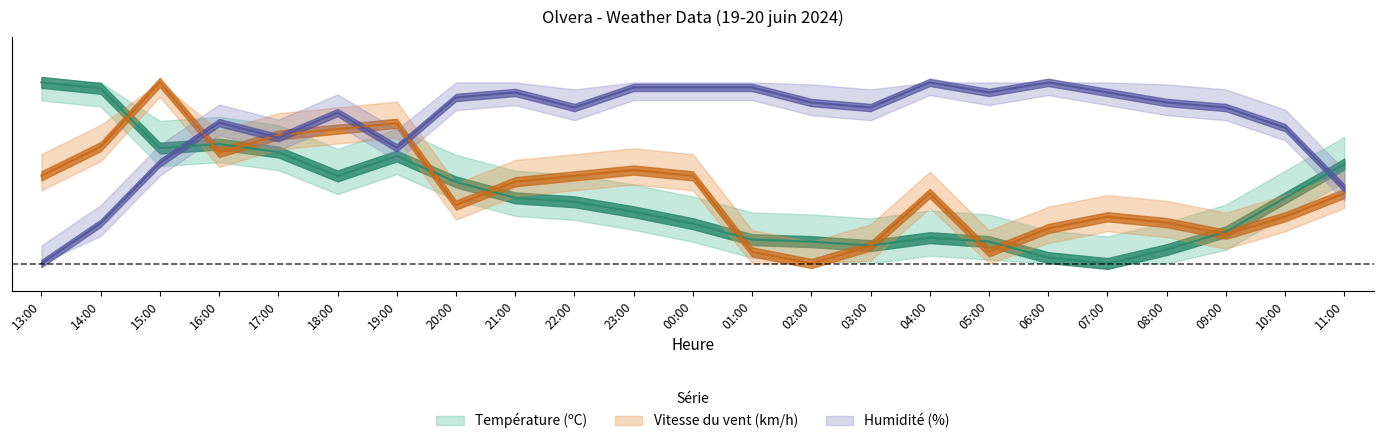

Is the value of Humidité (%) at 18:00 greater than the value of Vitesse du vent (km/h) at 01:00?

Yes